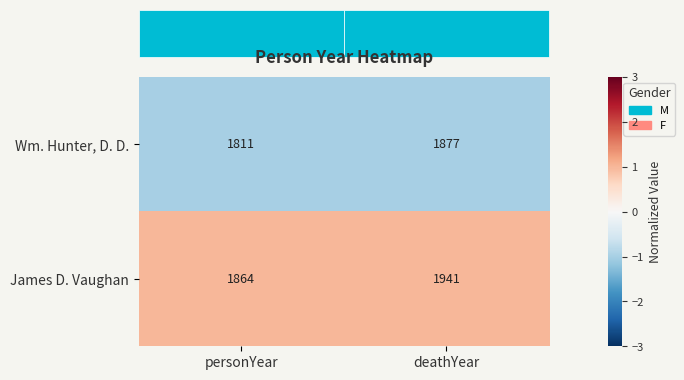

What is the total value across all series at personYear?

3675